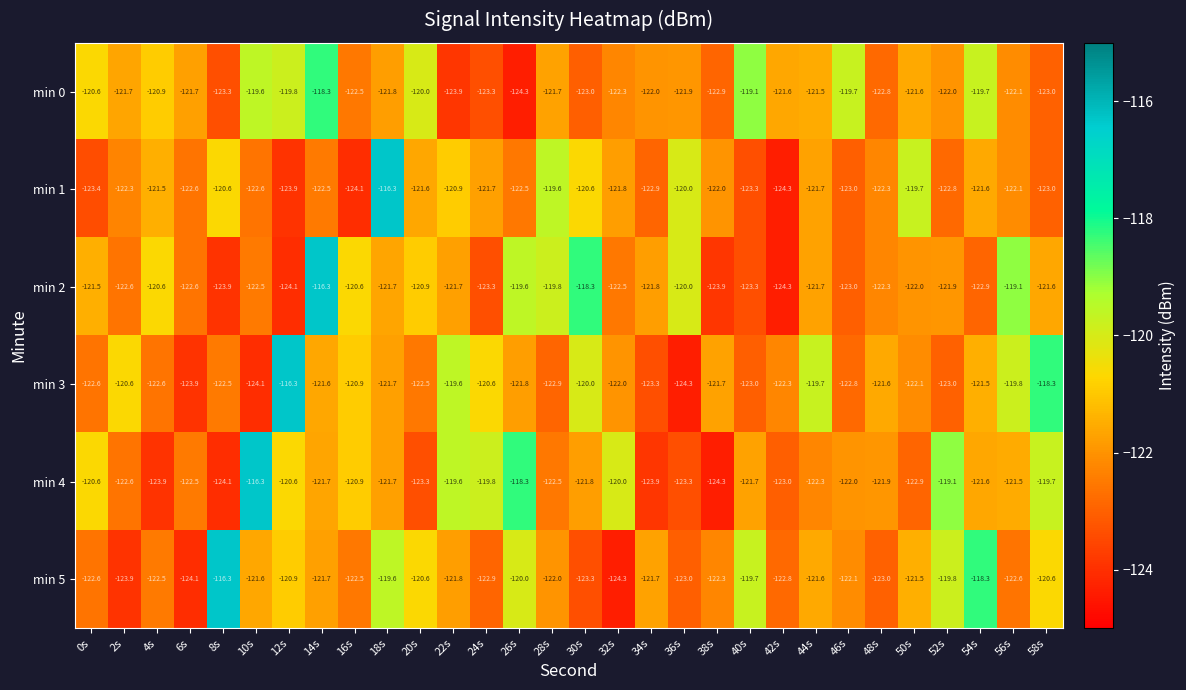

Is it true that min 0 equals -182.9 at 30s?

False